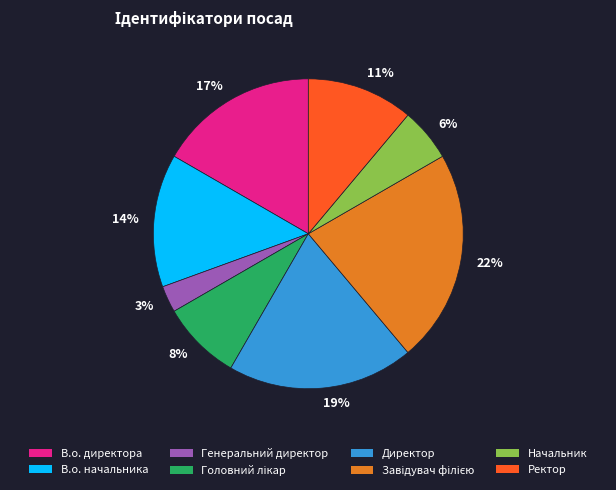

How many segments does this pie chart have?

8